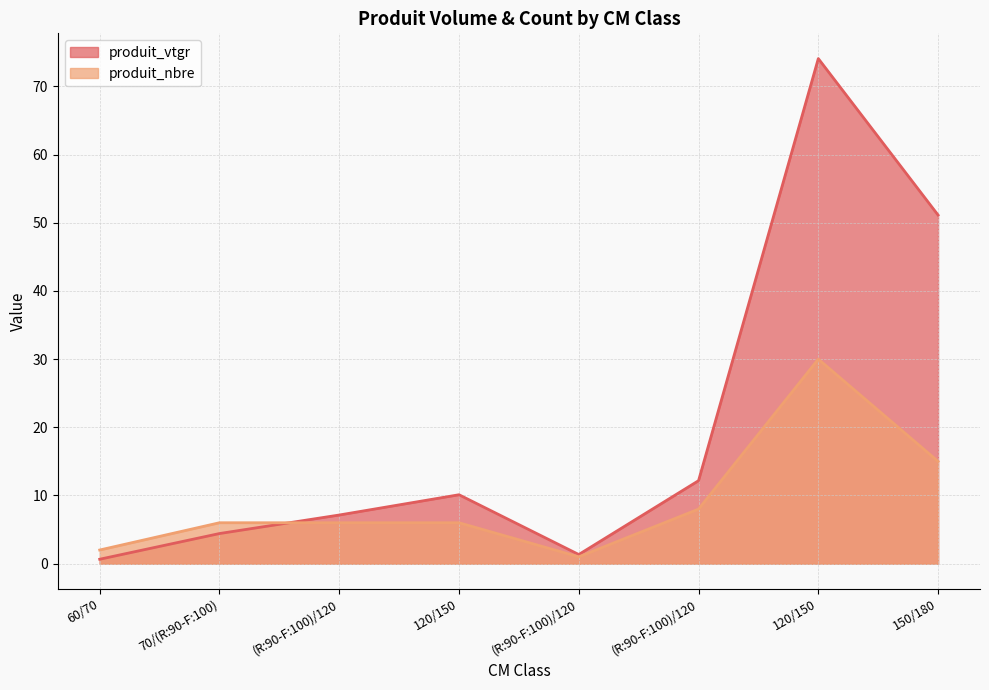

Which category has the highest value across all series?

120/150